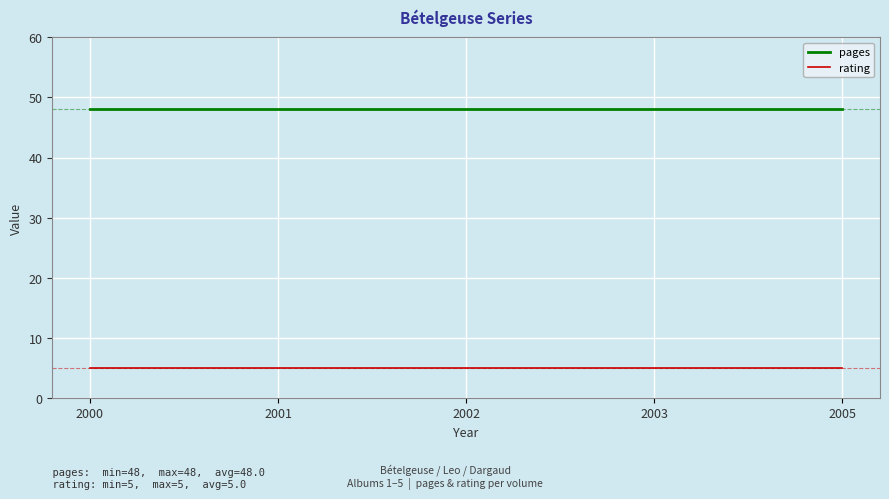

Rank the series by their maximum value, from lowest to highest.

rating, pages